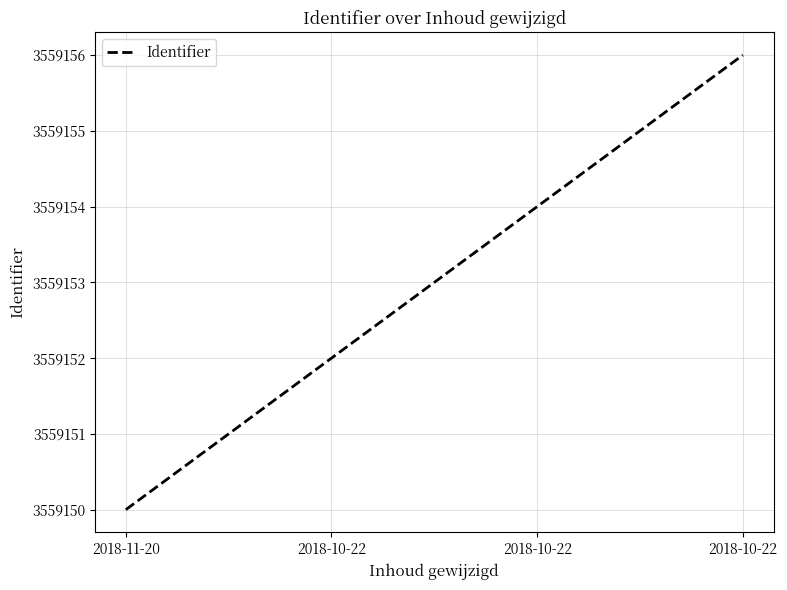

Read the value at 2018-10-22.

3559152